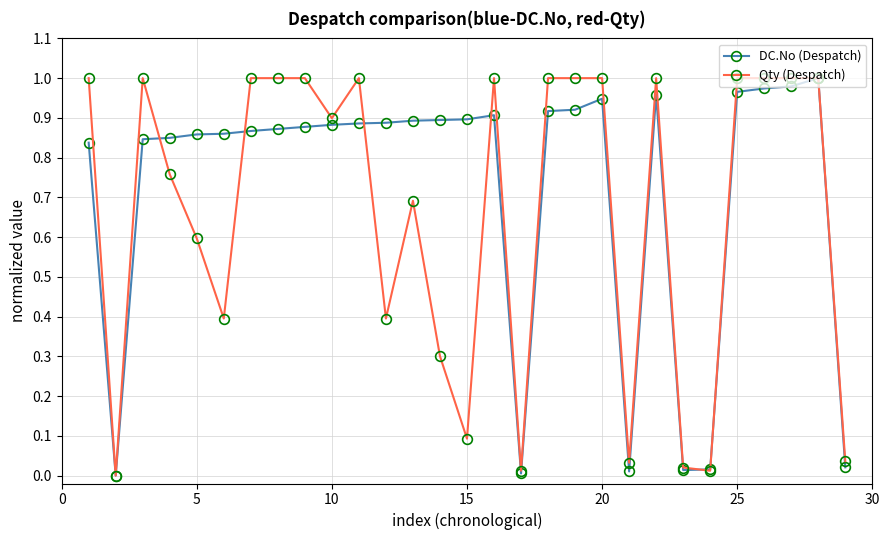

Which series has the largest total across all categories?

DC.No (Despatch)